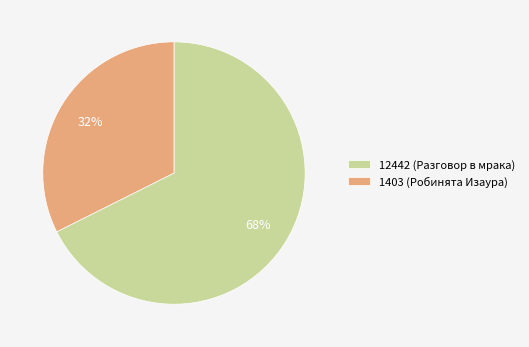

Does any single category account for the majority?

Yes